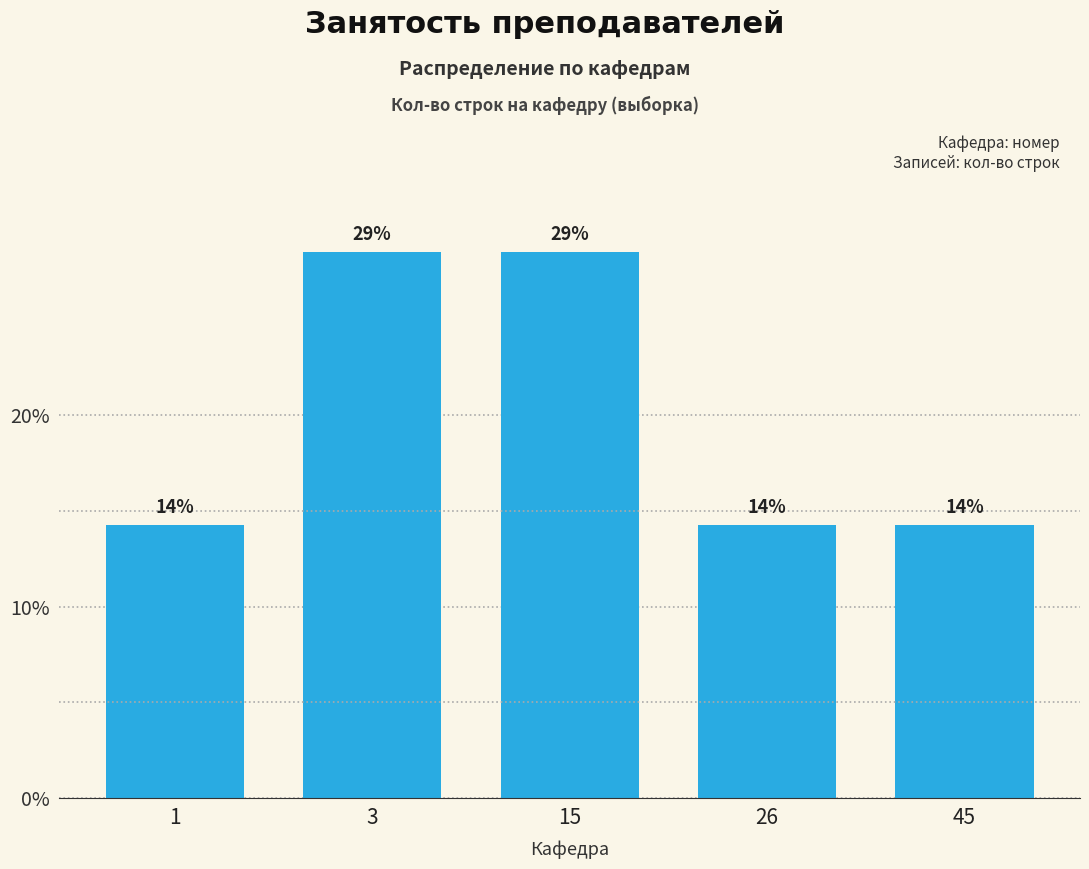

Does the chart contain any negative values?

No